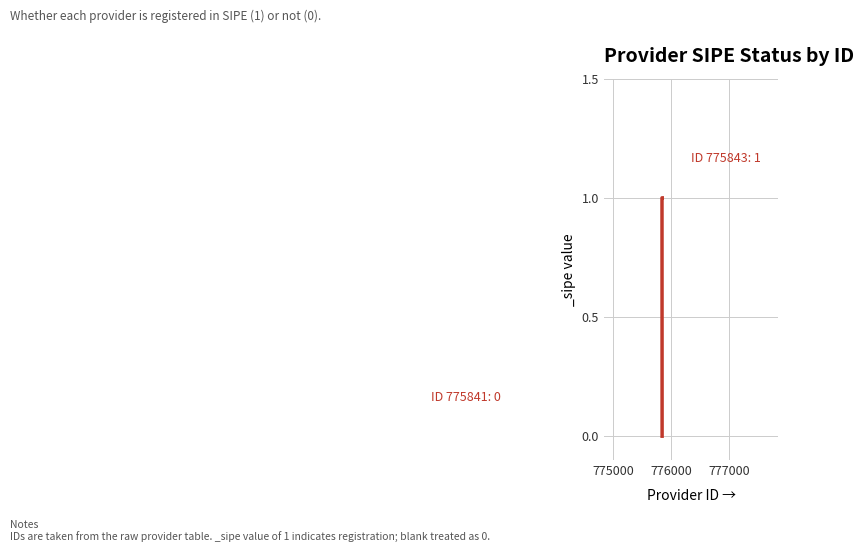

Is this an area chart (filled region under the line)?

No